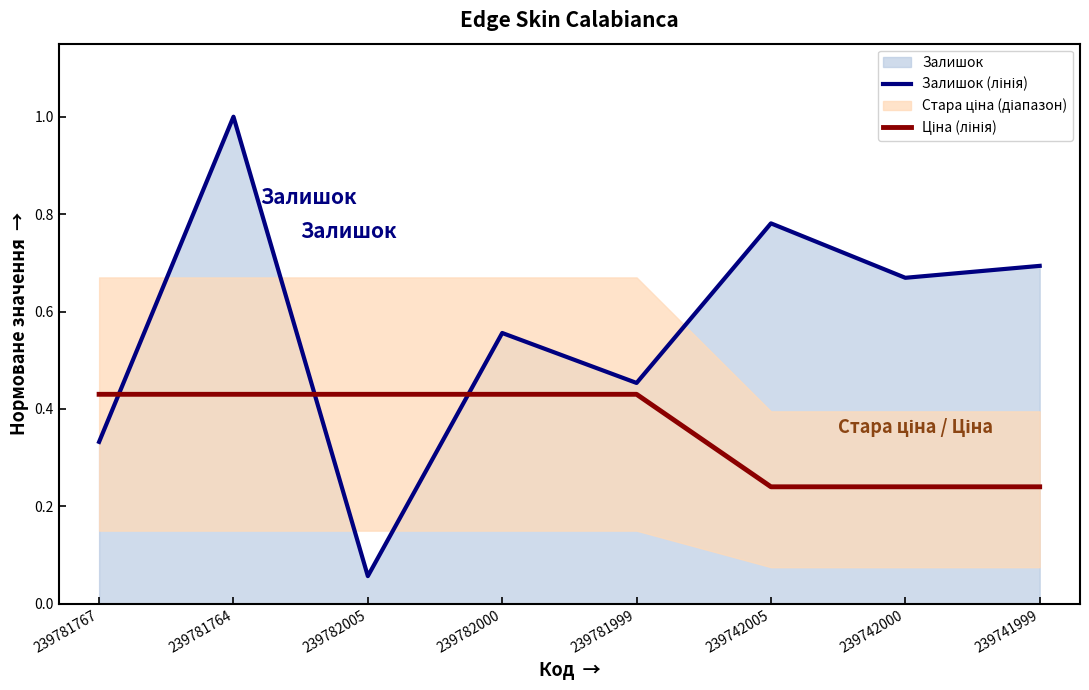

How many lines are shown in the chart?

2